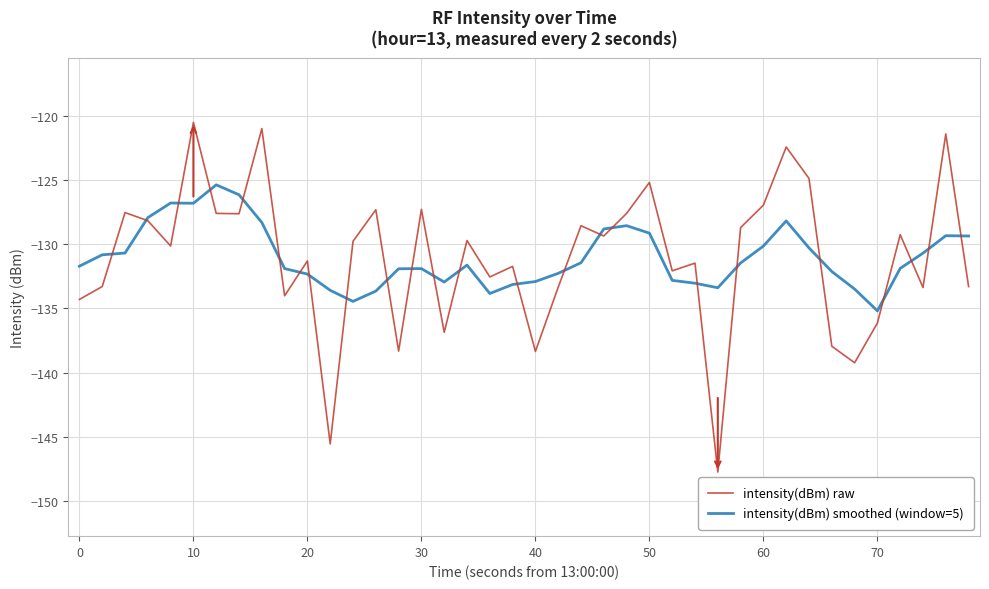

Rank the series by their maximum value, from lowest to highest.

intensity(dBm) smoothed (window=5), intensity(dBm) raw